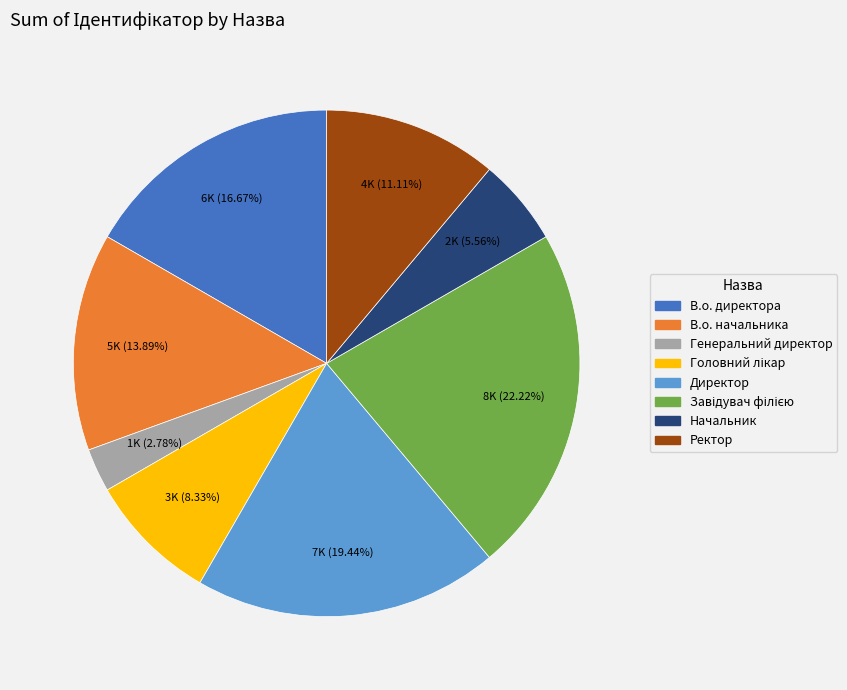

What percentage is the Ректор slice, to the nearest percent?

11%